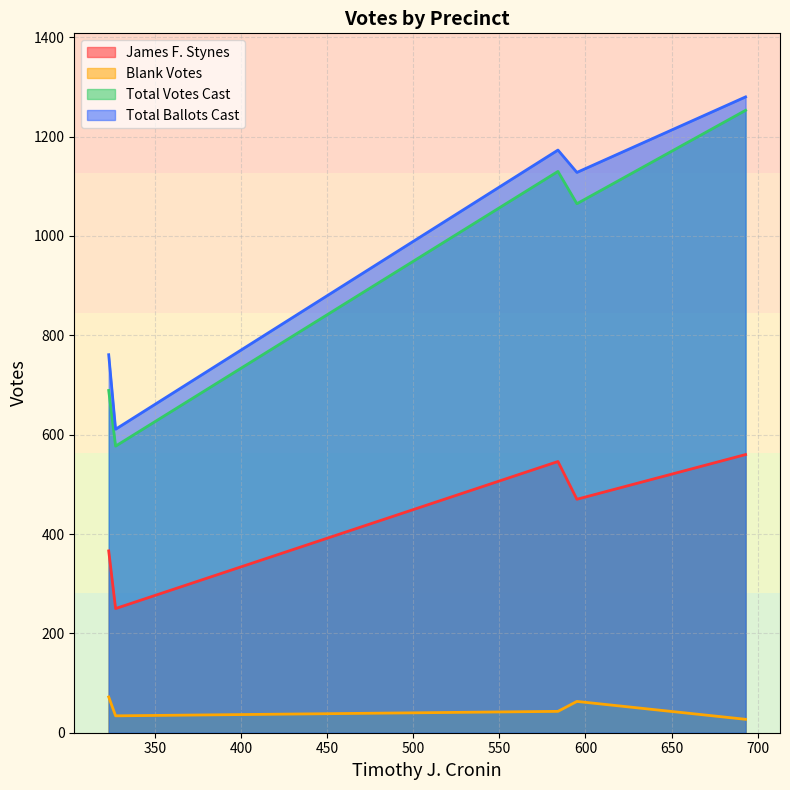

Which series has the largest range (max minus min)?

Total Votes Cast